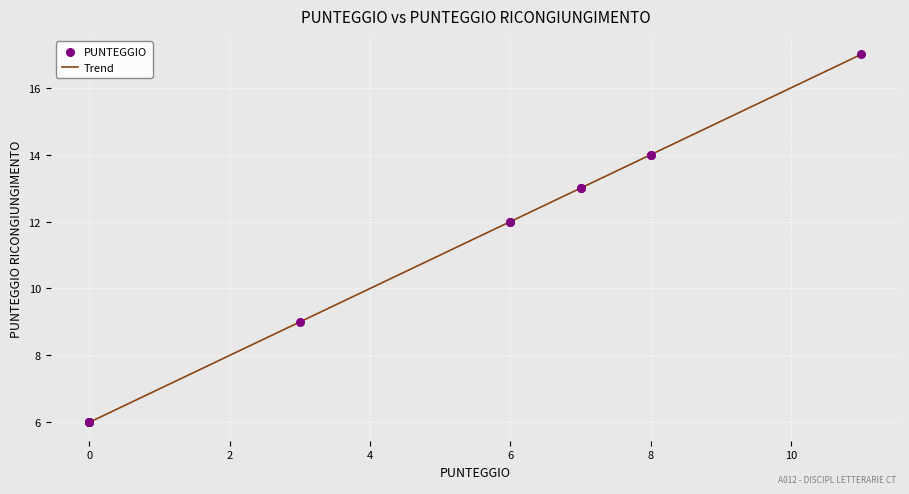

What is the smallest value displayed?

6.0